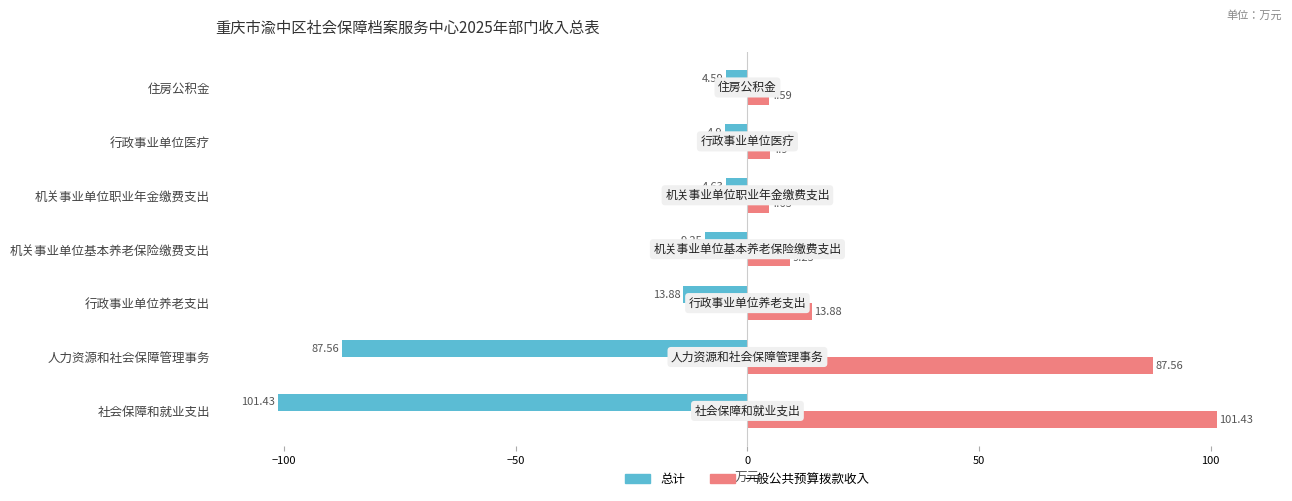

At which label is 总计 closest to -53?

人力资源和社会保障管理事务